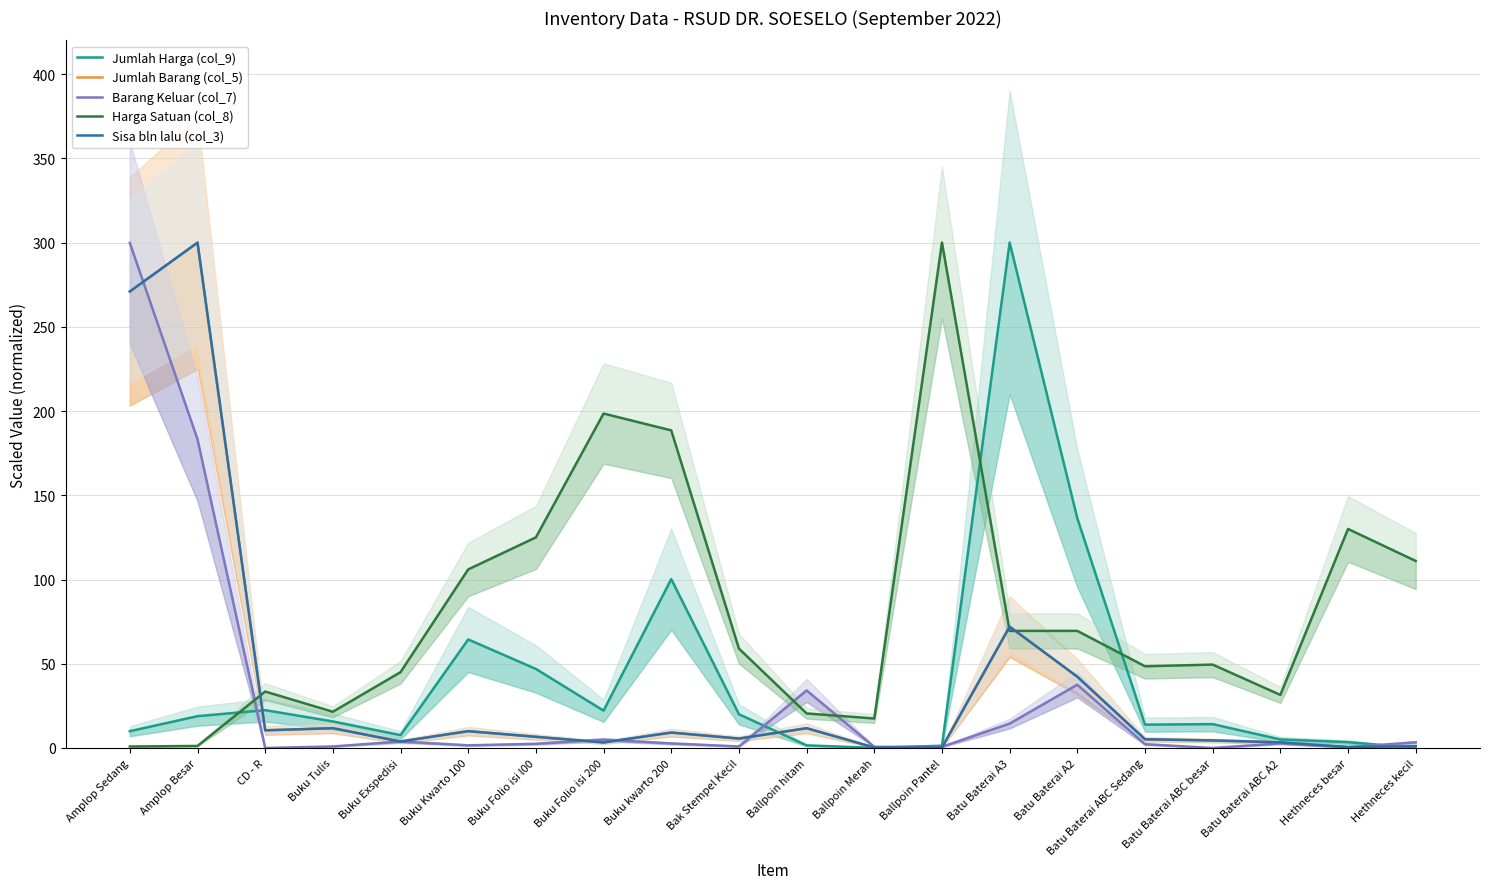

The value of Harga Satuan (col_8) at Amplop Besar is 2.0. True or false?

False